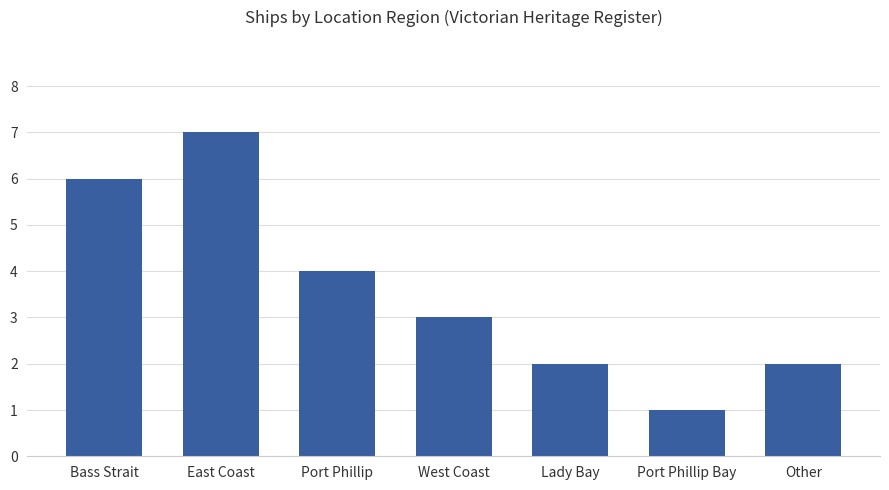

At which label does the data first exceed 3?

Bass Strait